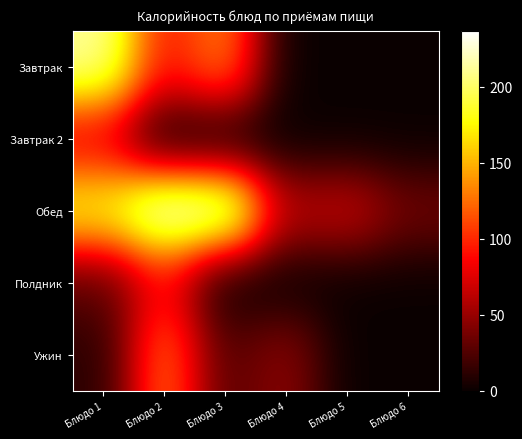

What is the total value across all series at Блюдо 3?

393.6